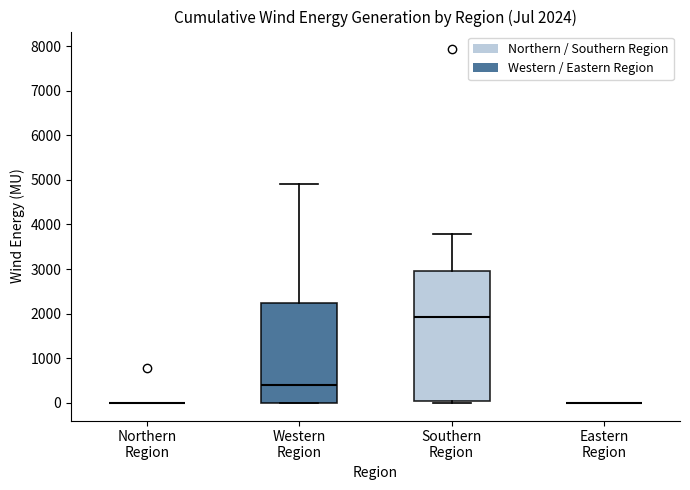

Comparing the boxes themselves (not the whiskers), which one is the tallest?

Southern Region